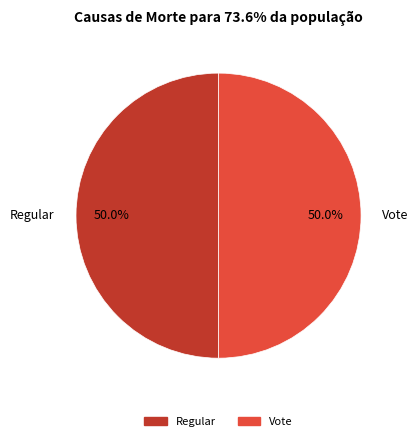

True or false: Regular accounts for 1% of the total.

False